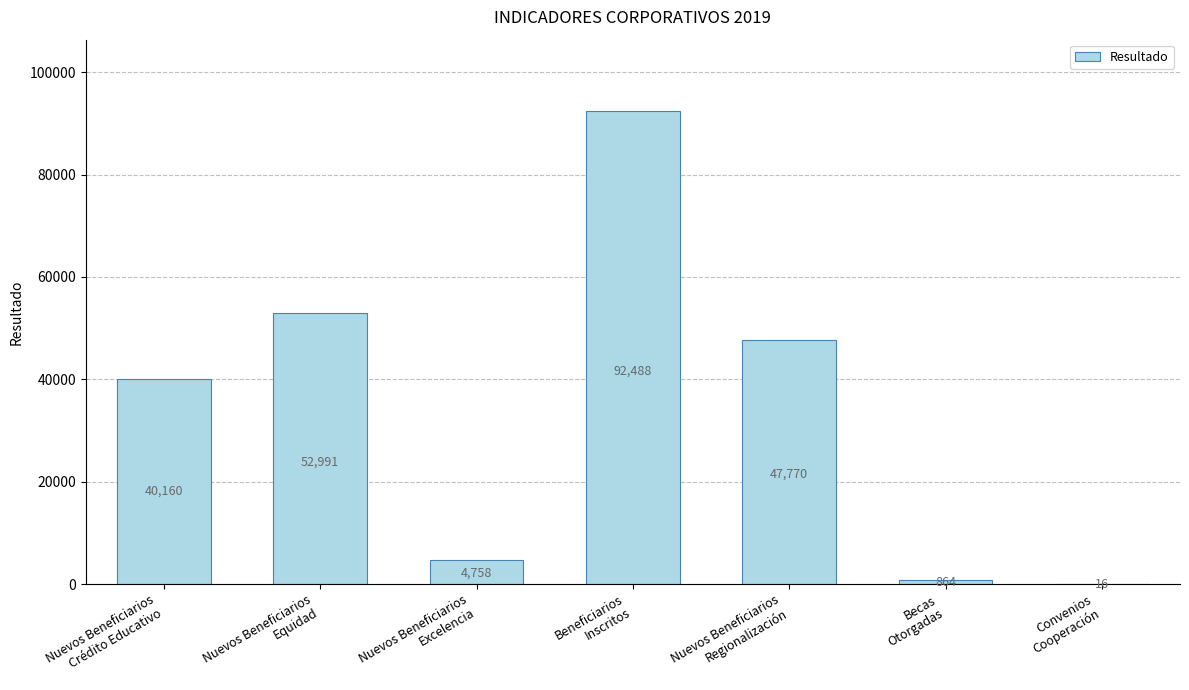

Count the number of categories in the chart.

7